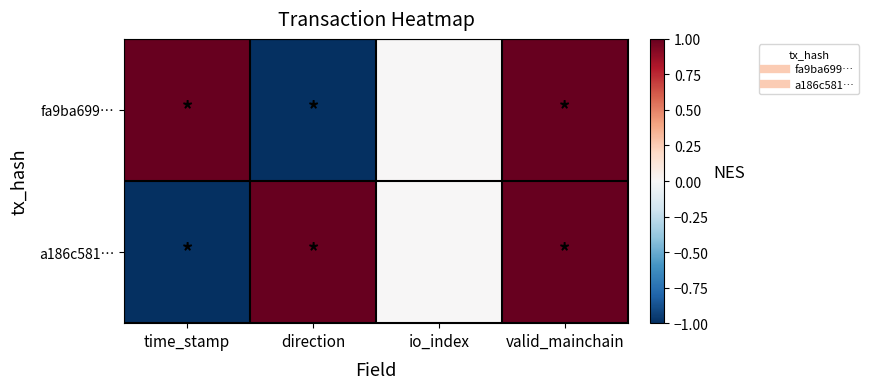

Reading left to right, transcribe all the data shown in this chart.

fa9ba699…: time_stamp=1	direction=-1	io_index=0	valid_mainchain=1
a186c581…: time_stamp=-1	direction=1	io_index=0	valid_mainchain=1